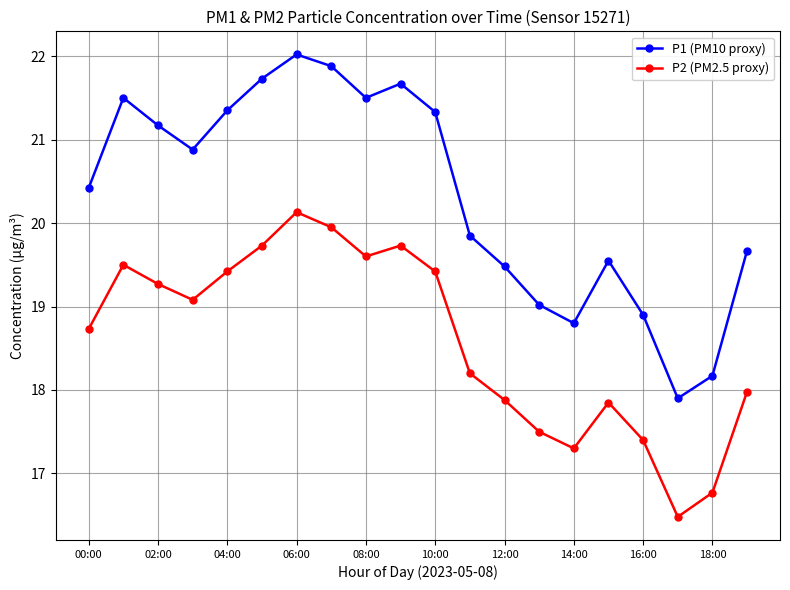

In P2 (PM2.5 proxy), how many points are higher than both neighbors (excluding endpoints)?

4